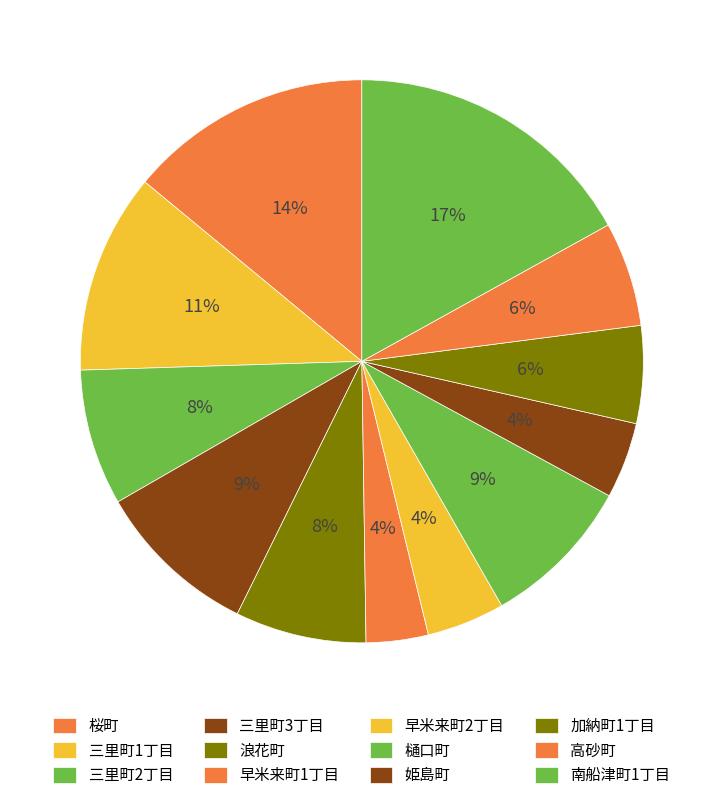

To the nearest percent, what is the average slice percentage?

8%